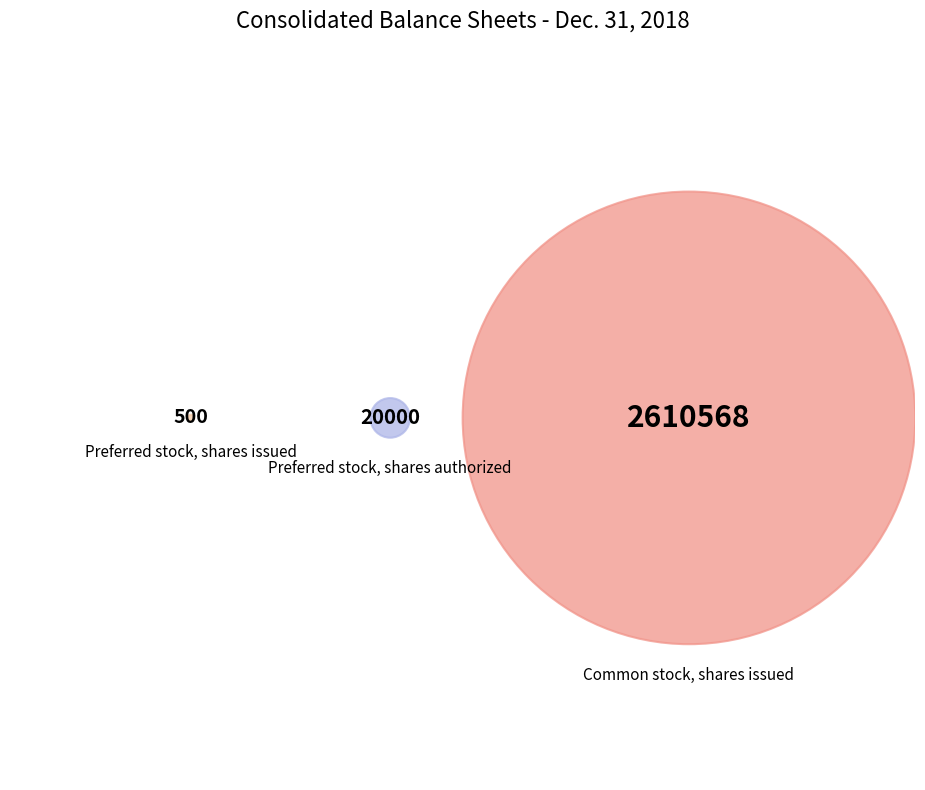

To the nearest percent, what is the average slice percentage?

33%